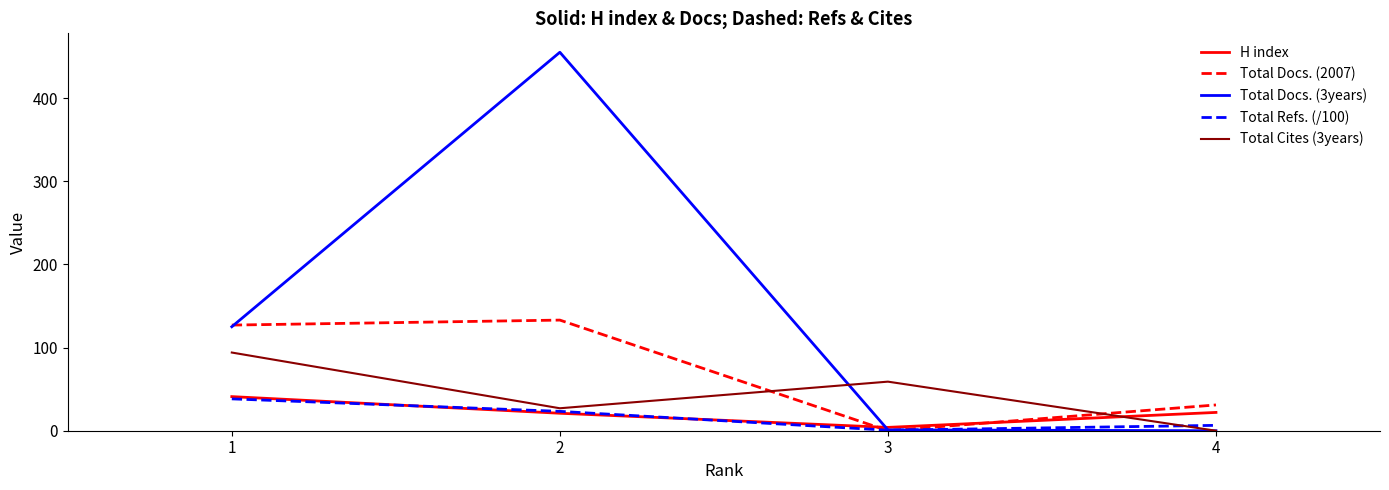

The Total Docs. (2007) series shows 0.0 at 3. True or false?

True